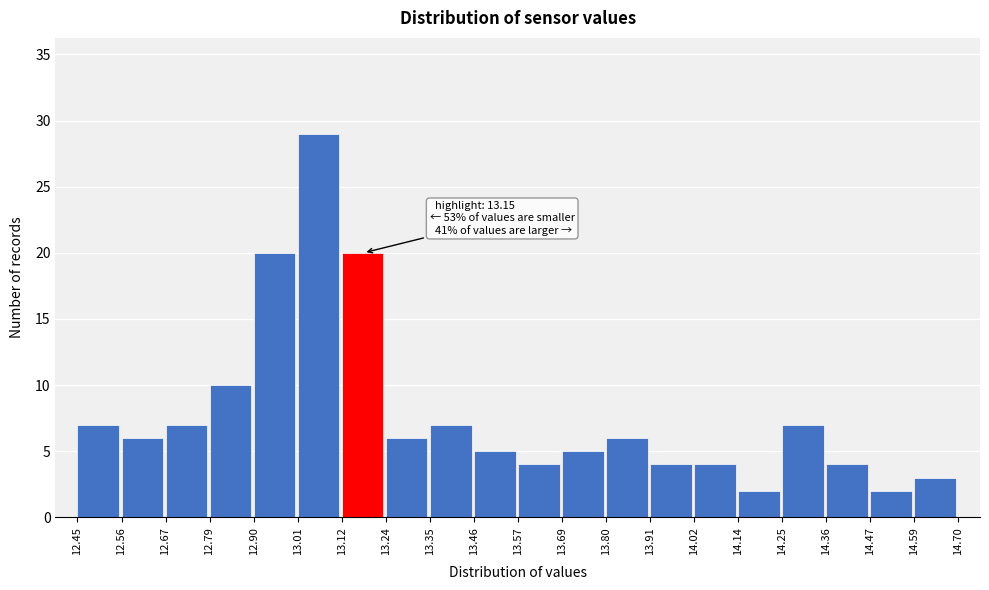

Which range on the x-axis has the tallest bar?

13.01 to 13.12